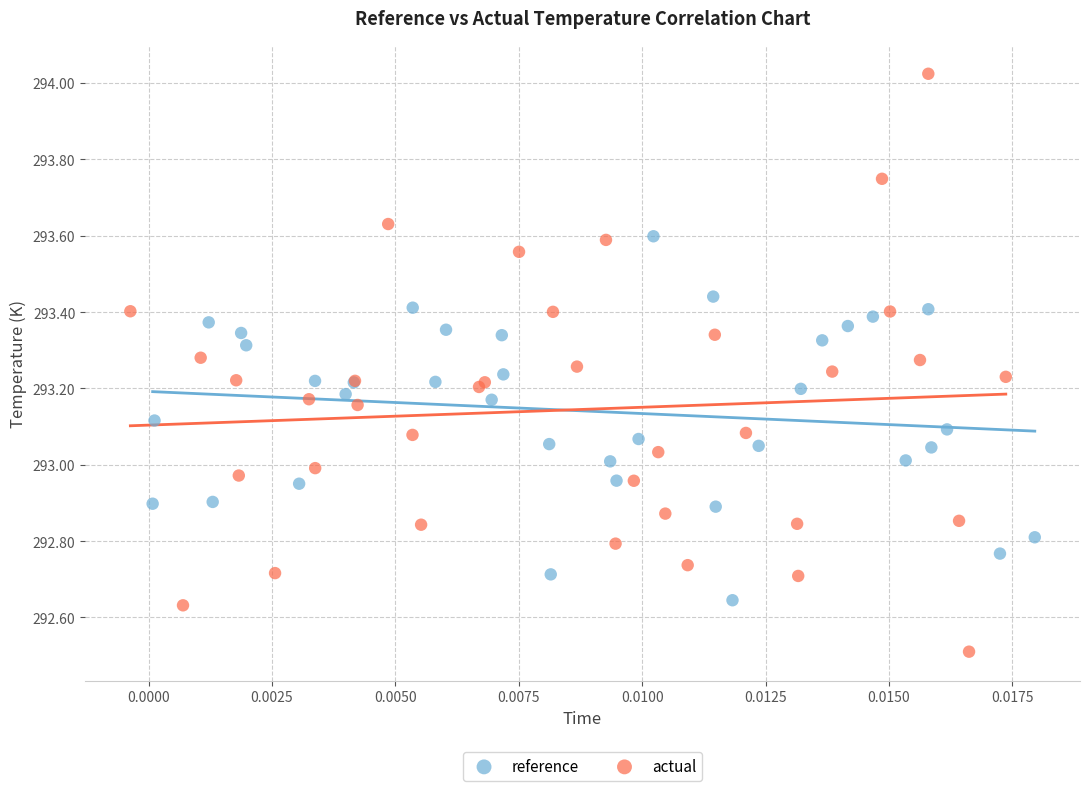

Which series contains the lowest Y value?

actual